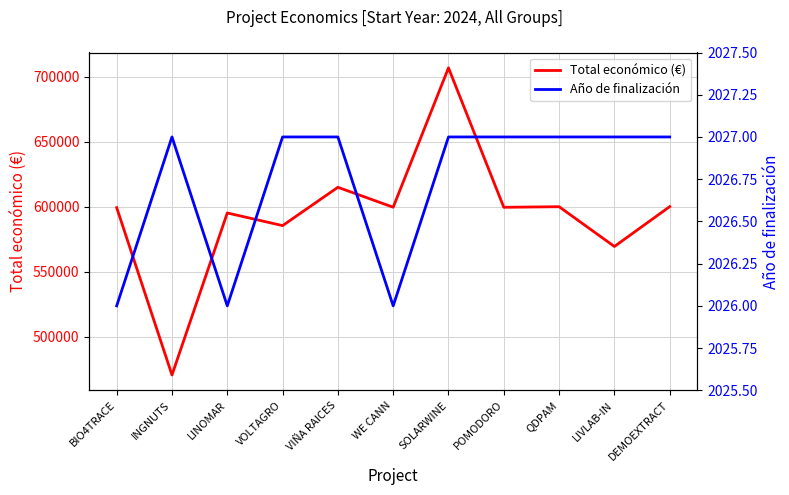

Reading left to right, list all the values displayed in this chart.

Total económico (€): 599262	470675	595173	585460	614907	599584	706697	599540	599986	569416	600043
Año de finalización: 2026	2027	2026	2027	2027	2026	2027	2027	2027	2027	2027